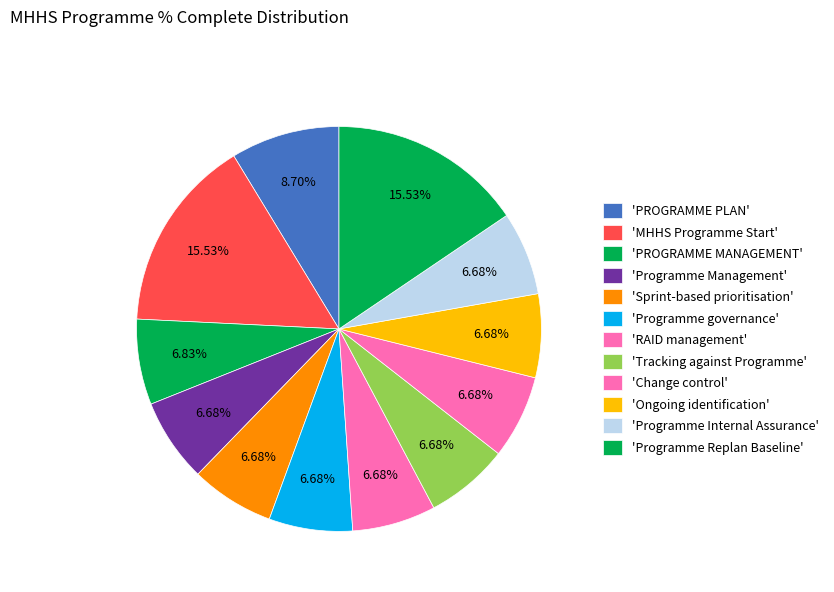

Count the number of slices in the pie.

12